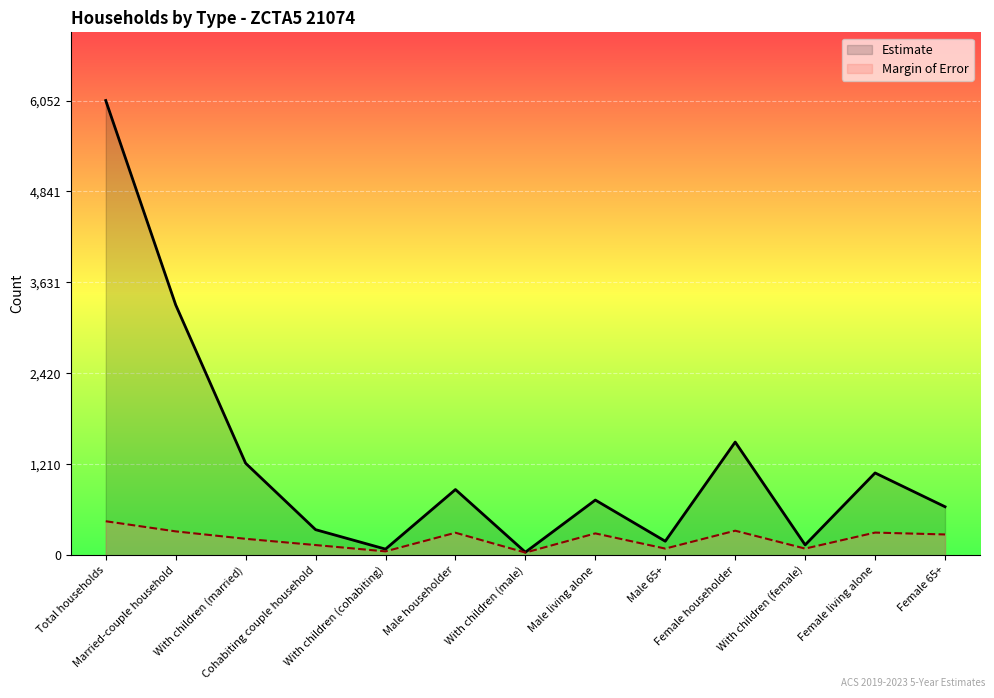

Reading left to right, transcribe all the data shown in this chart.

Estimate: Total households=6052	Married-couple household=3332	With children (married)=1224	Cohabiting couple household=340	With children (cohabiting)=81	Male householder=874	With children (male)=40	Male living alone=734	Male 65+=186	Female householder=1506	With children (female)=137	Female living alone=1095	Female 65+=645
Margin of Error: Total households=452	Married-couple household=317	With children (married)=218	Cohabiting couple household=135	With children (cohabiting)=51	Male householder=299	With children (male)=35	Male living alone=290	Male 65+=88	Female householder=326	With children (female)=88	Female living alone=301	Female 65+=276